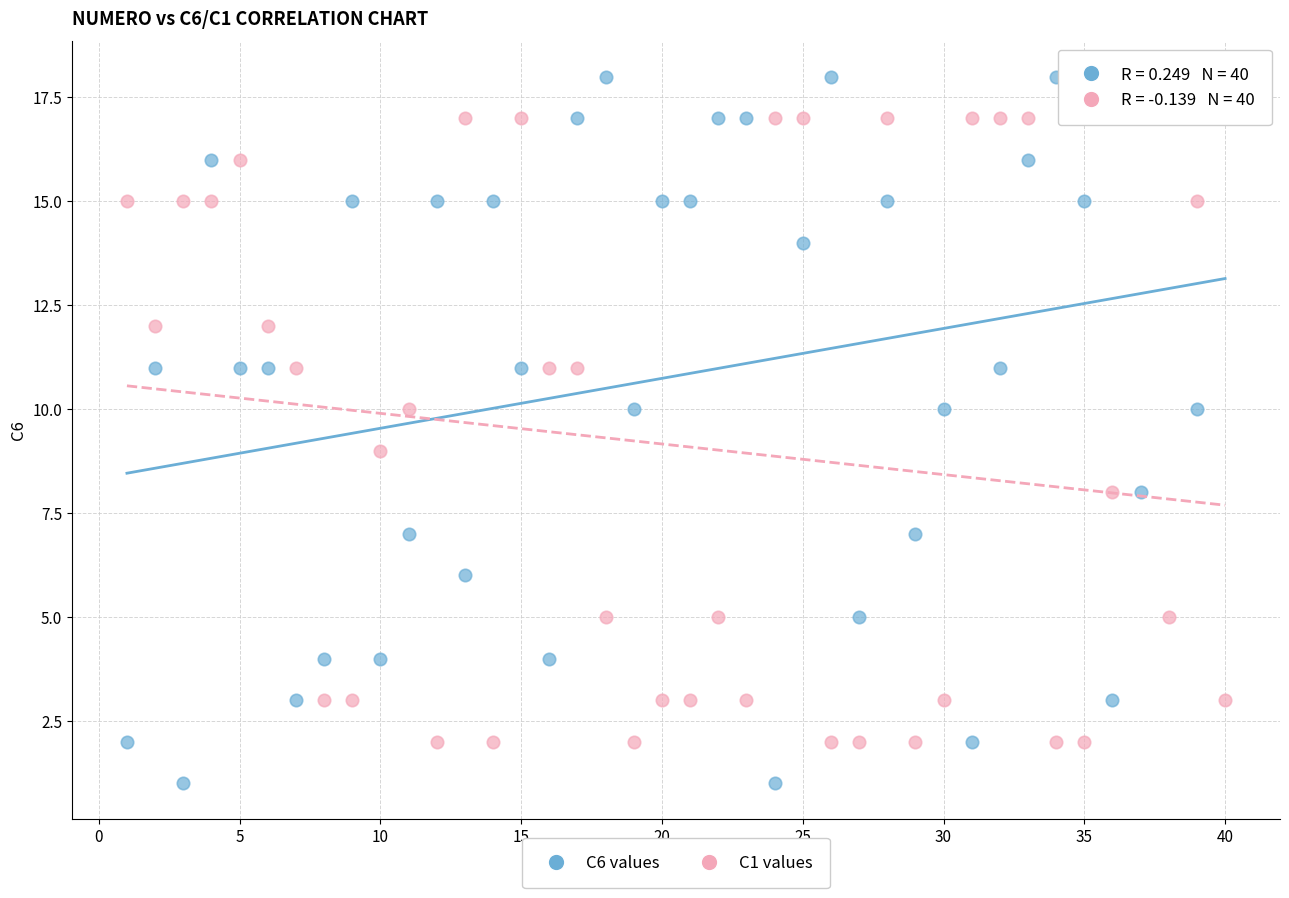

Which series reaches the minimum Y coordinate?

C6 values